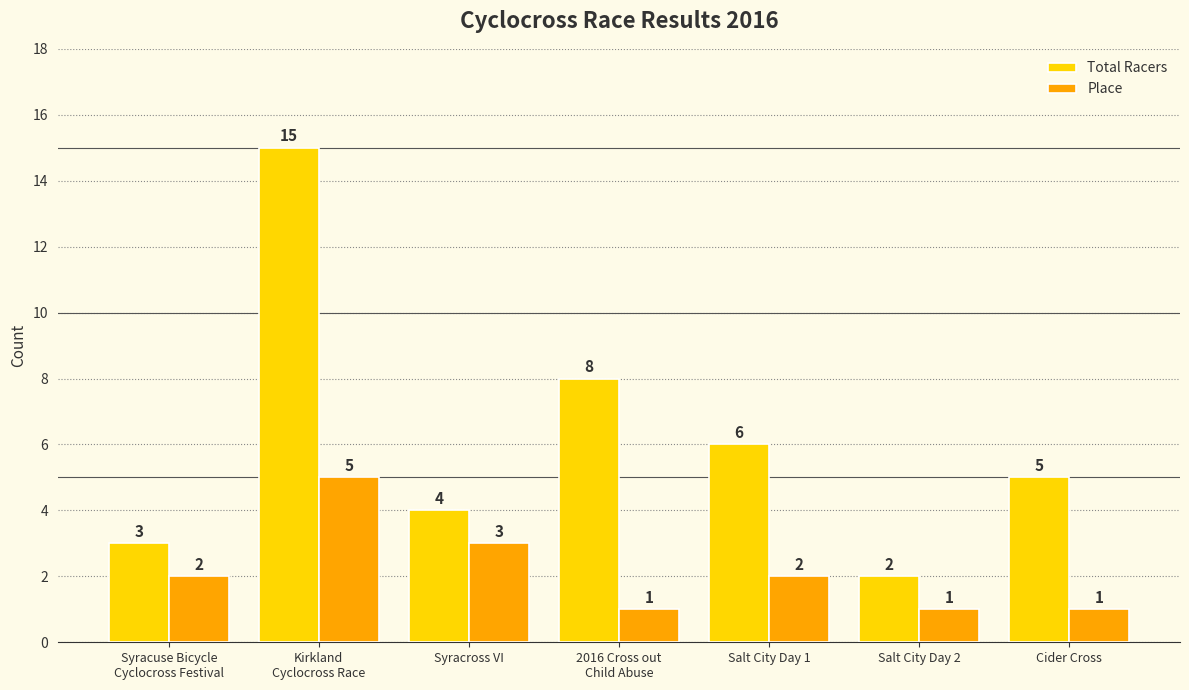

List the series in order of their peak value, highest first.

Total Racers, Place